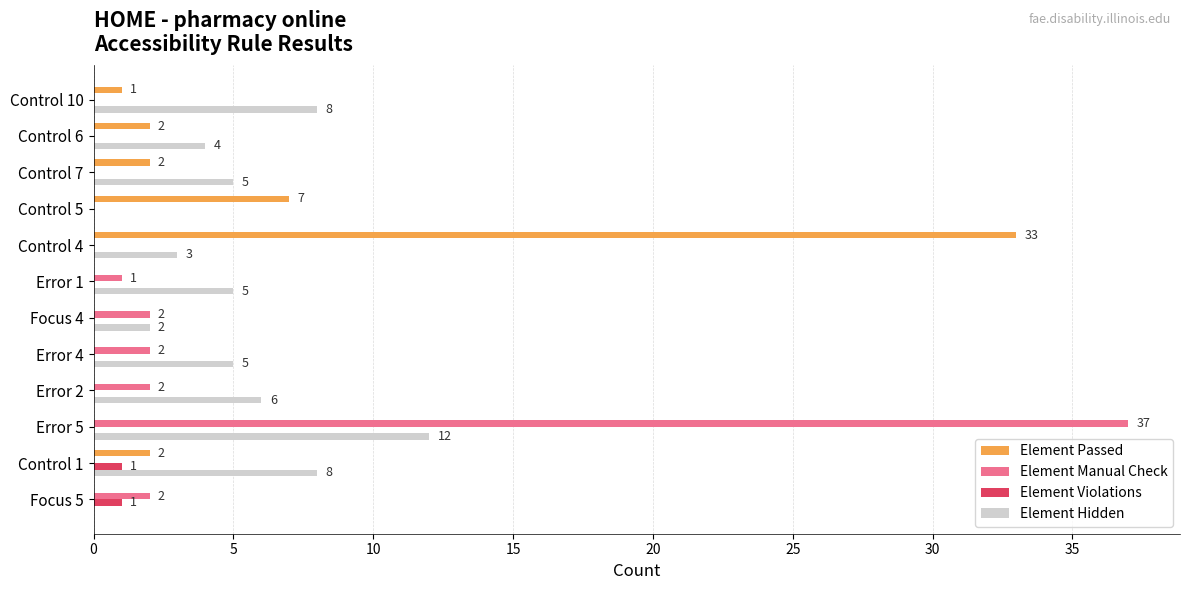

What is the greatest value displayed?

37